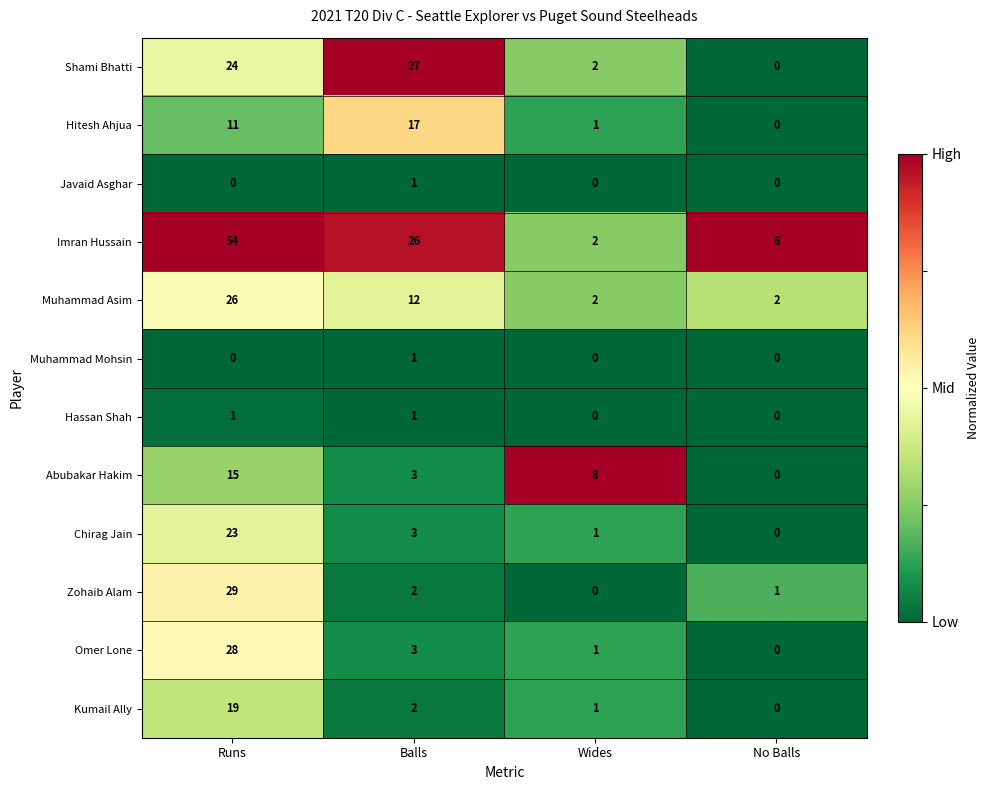

How many values in Omer Lone are above zero?

3